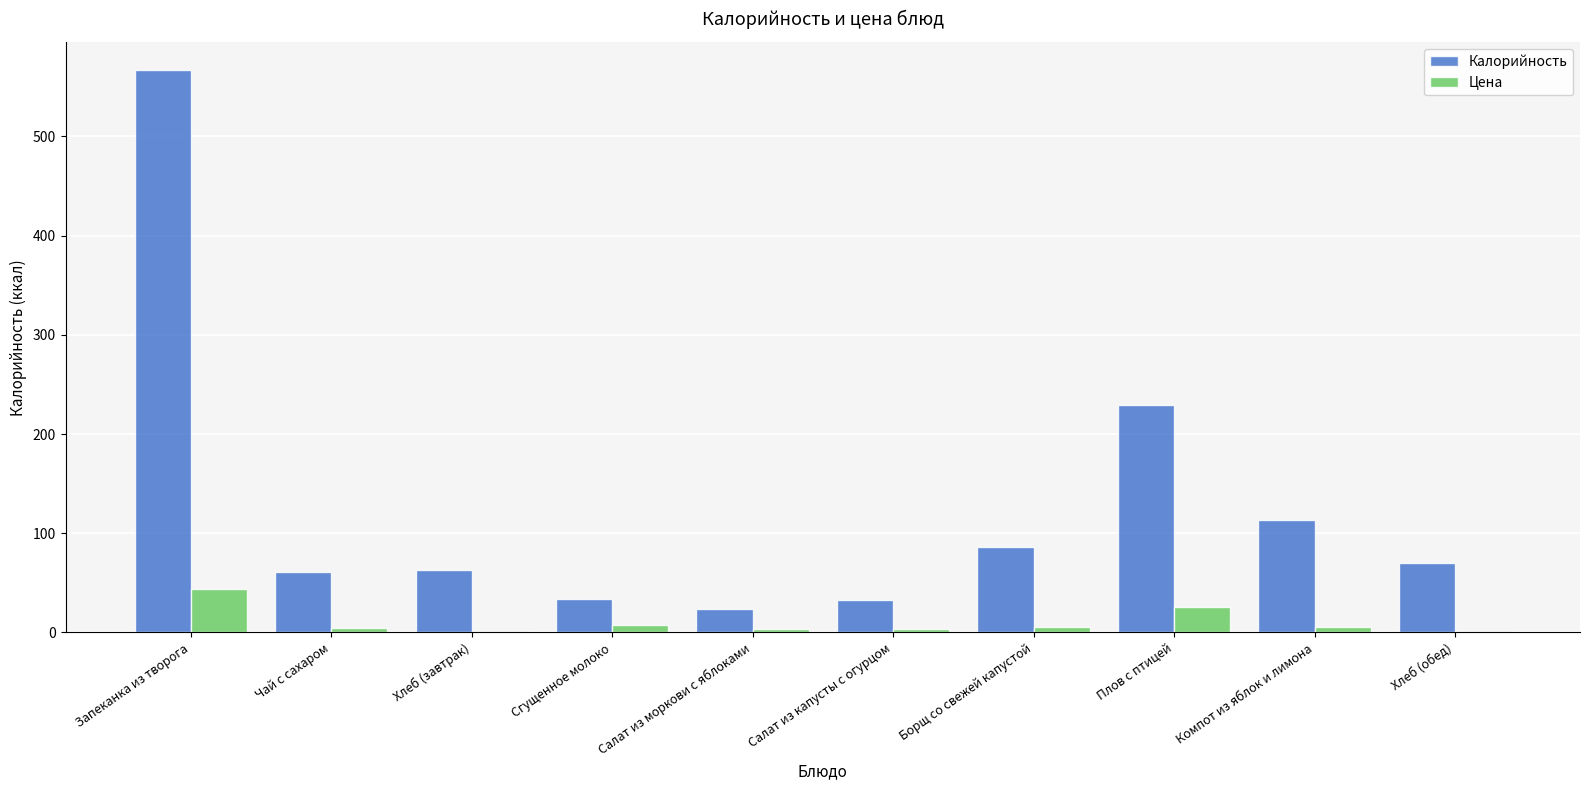

What is the sum of all Цена values?

102.7